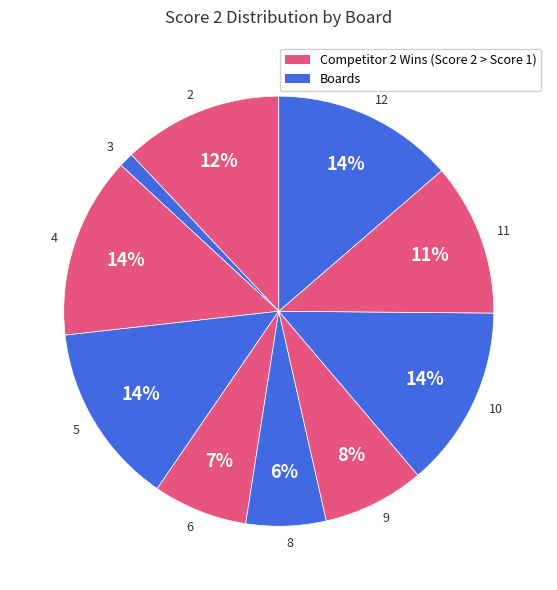

Does 8 represent more than half of the total?

No